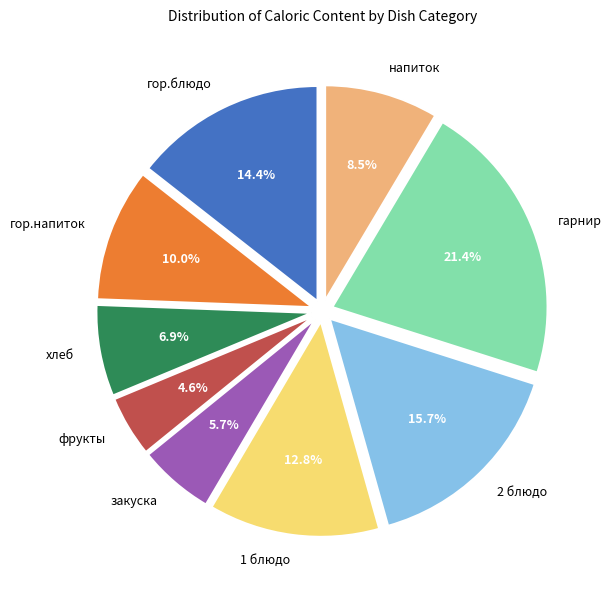

Approximately how many times larger is the value at хлеб compared to гор.напиток?

0.7